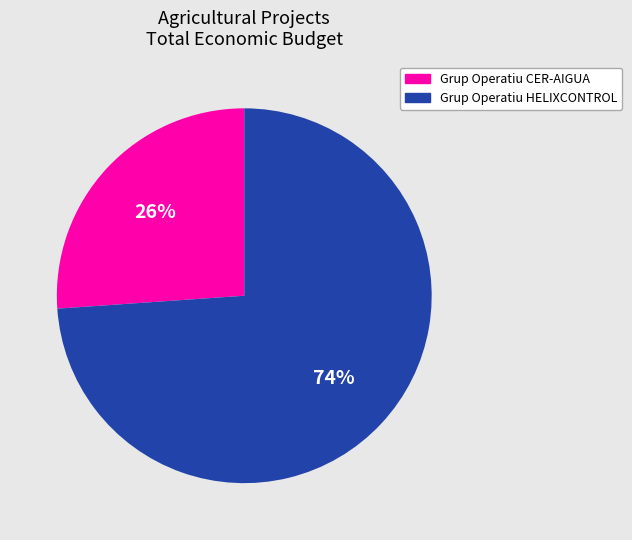

How many segments does this pie chart have?

2